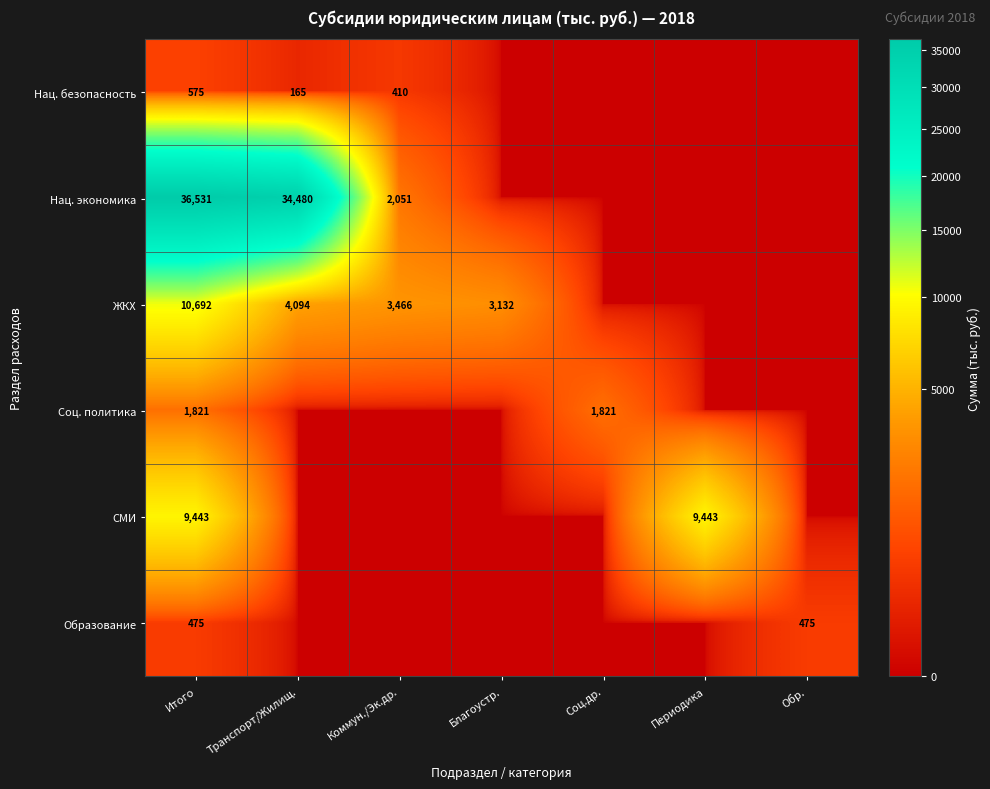

What is the difference between the highest and lowest values at Итого?

36056